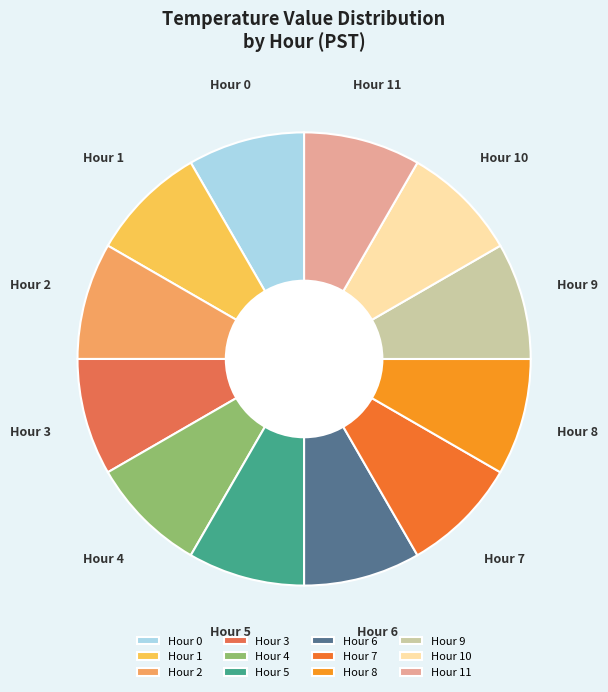

True or false: Hour 6 accounts for 8% of the total.

True